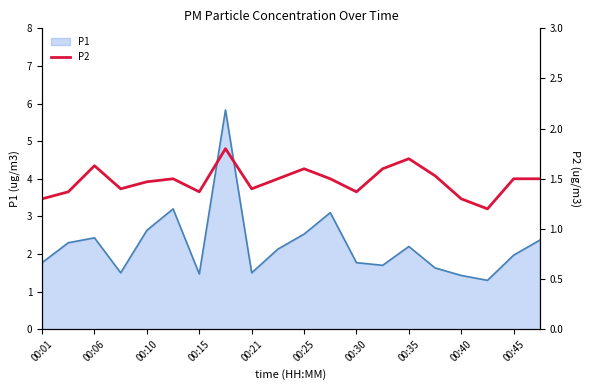

What is the highest value of the P1 series?

5.8